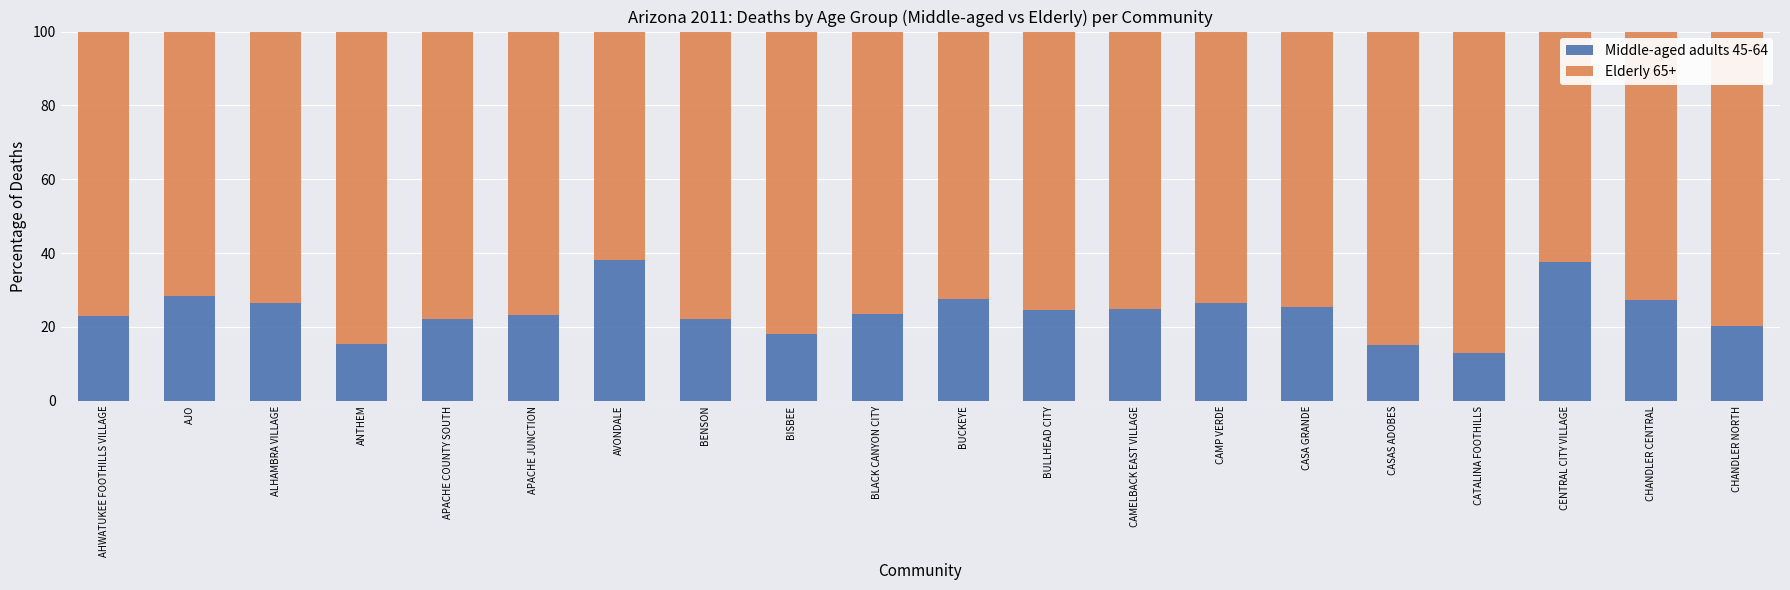

What are all the series names shown in the legend?

Middle-aged adults 45-64, Elderly 65+